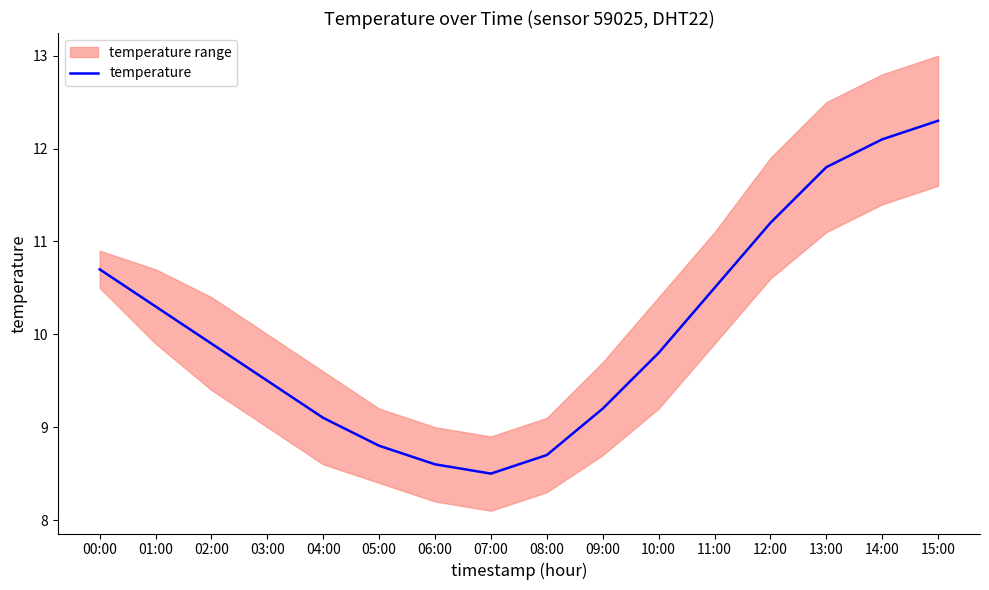

Which has a higher value, 03:00 or 02:00?

02:00